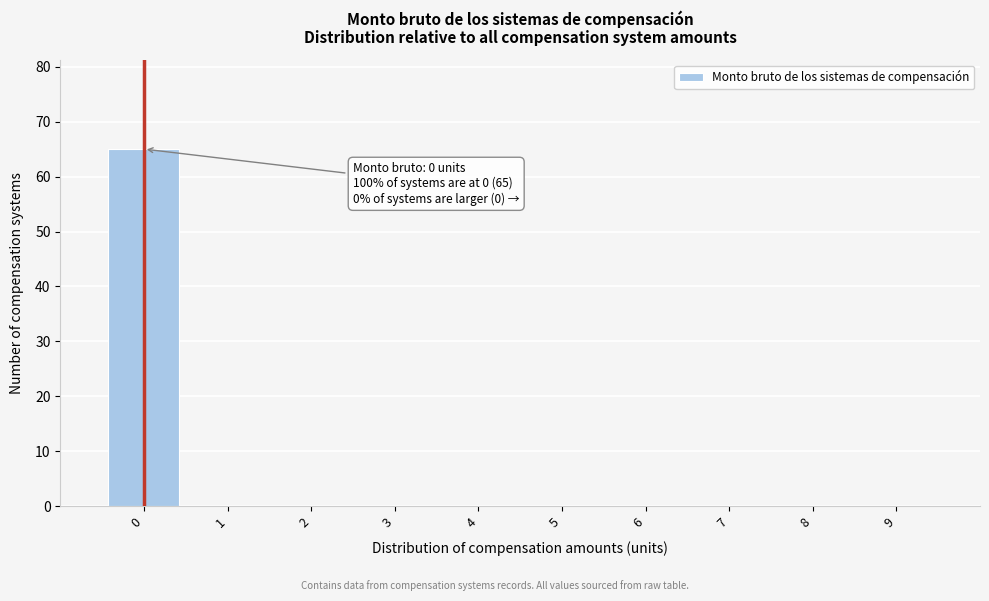

Which range on the x-axis has the tallest bar?

-0.5 to 0.5